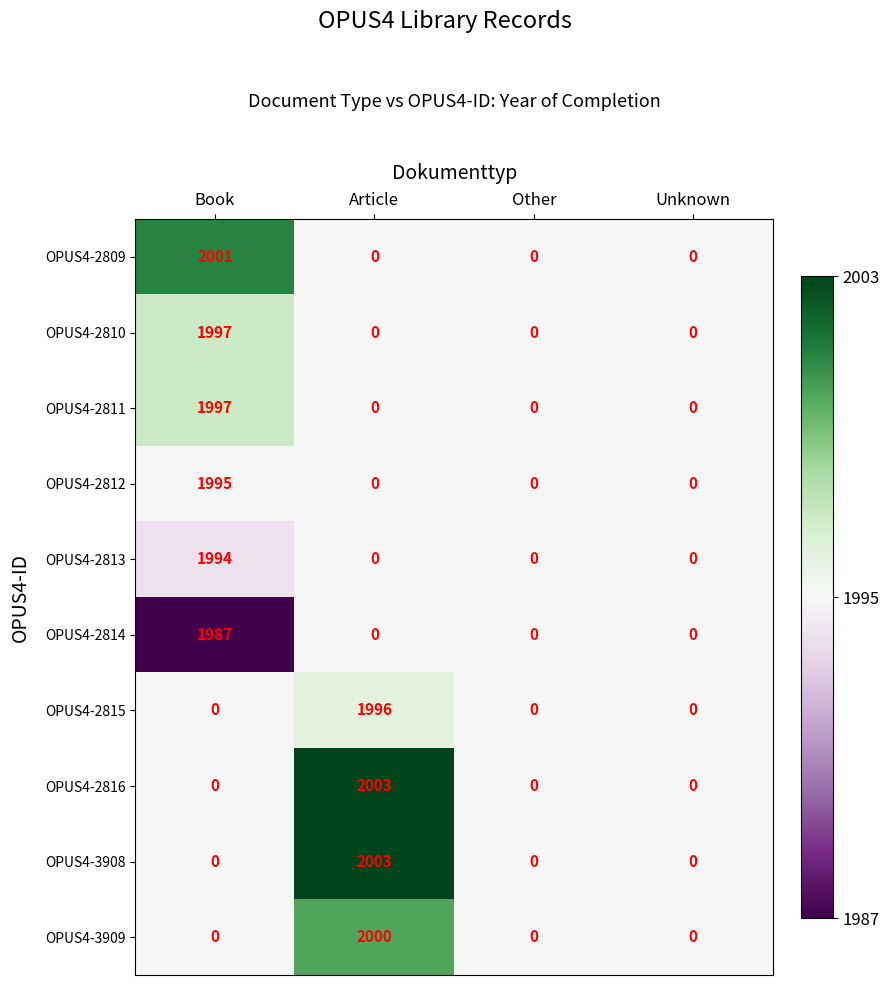

The value of OPUS4-2810 at Article is 0. True or false?

True